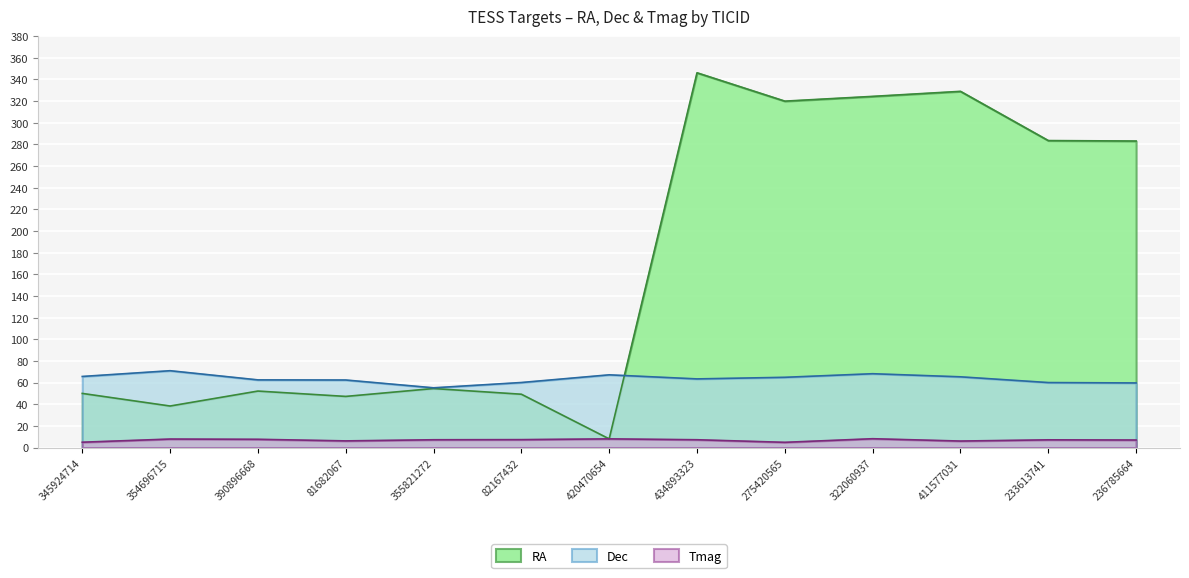

How many data points in RA are above 54?

7